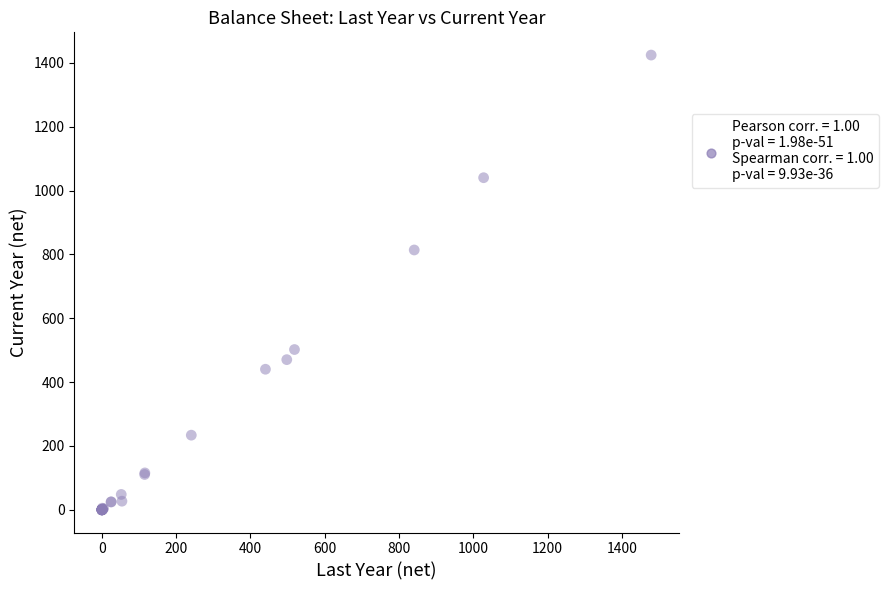

What Y value in the scatter plot is closest to 712?

813.9